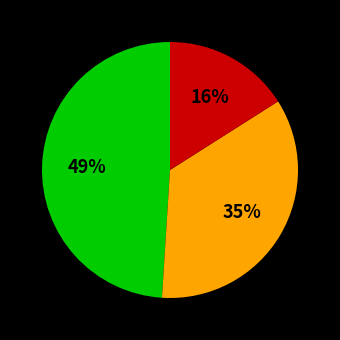

Count the number of slices in the pie.

3